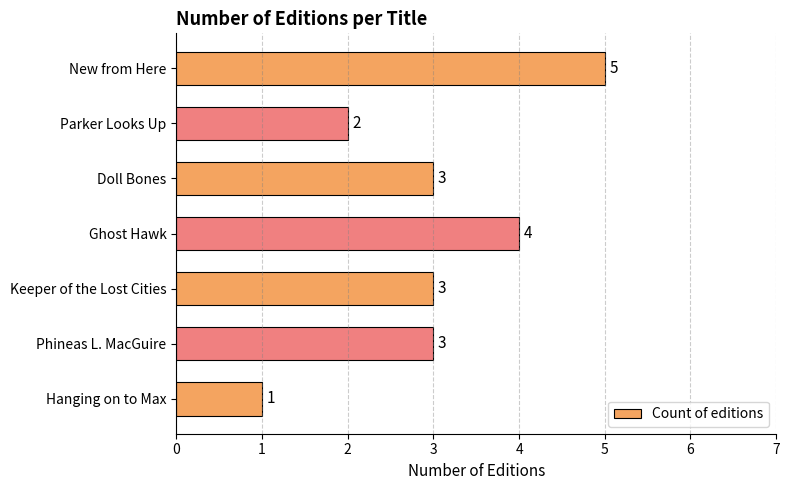

Reading top to bottom, list all the values displayed in this chart.

New from Here=5	Parker Looks Up=2	Doll Bones=3	Ghost Hawk=4	Keeper of the Lost Cities=3	Phineas L. MacGuire=3	Hanging on to Max=1